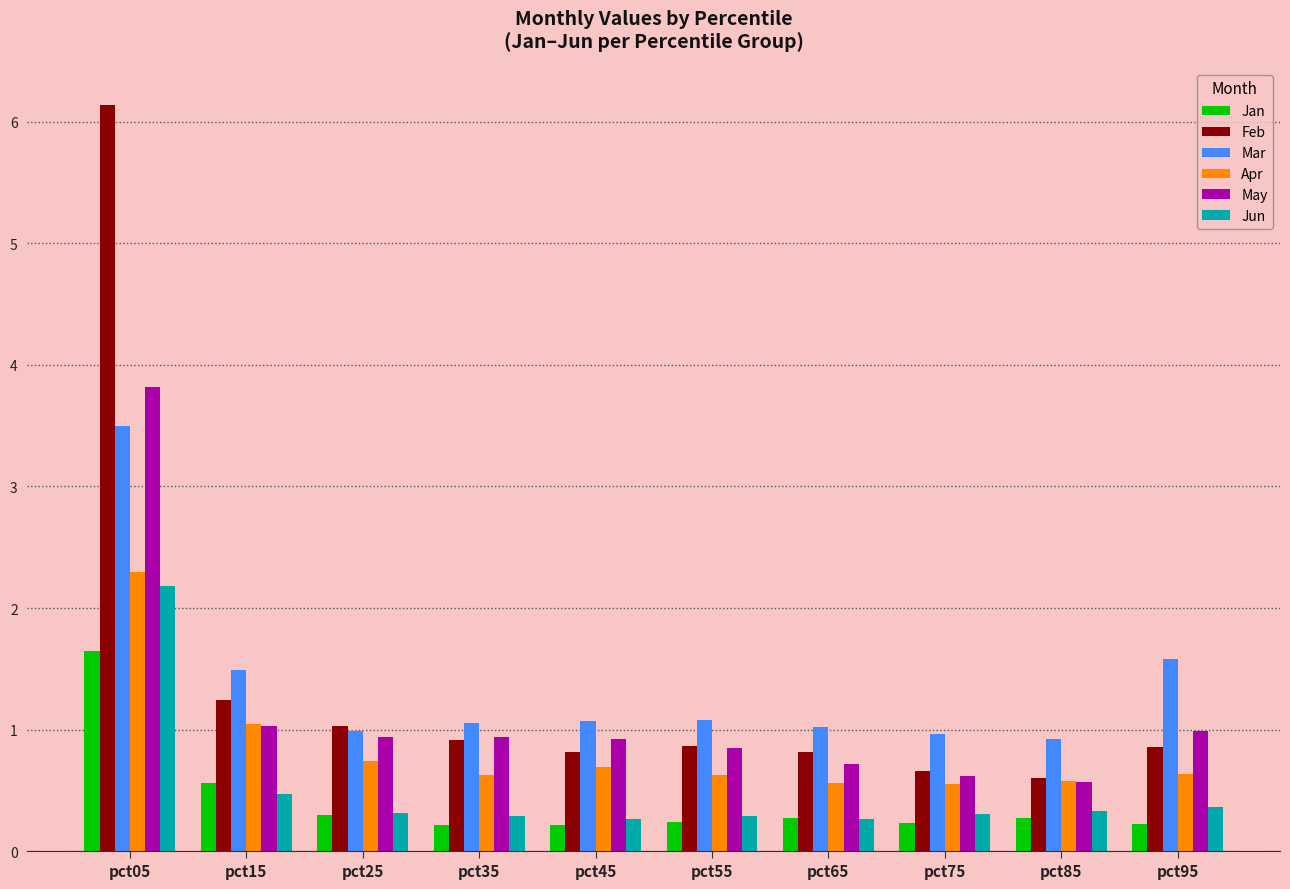

Reading right to left, extract all data points from this chart.

Jan: pct95=0.2	pct85=0.3	pct75=0.2	pct65=0.3	pct55=0.2	pct45=0.2	pct35=0.2	pct25=0.3	pct15=0.6	pct05=1.6
Feb: pct95=0.9	pct85=0.6	pct75=0.7	pct65=0.8	pct55=0.9	pct45=0.8	pct35=0.9	pct25=1.0	pct15=1.2	pct05=6.1
Mar: pct95=1.6	pct85=0.9	pct75=1.0	pct65=1.0	pct55=1.1	pct45=1.1	pct35=1.1	pct25=1.0	pct15=1.5	pct05=3.5
Apr: pct95=0.6	pct85=0.6	pct75=0.6	pct65=0.6	pct55=0.6	pct45=0.7	pct35=0.6	pct25=0.7	pct15=1.0	pct05=2.3
May: pct95=1.0	pct85=0.6	pct75=0.6	pct65=0.7	pct55=0.8	pct45=0.9	pct35=0.9	pct25=0.9	pct15=1.0	pct05=3.8
Jun: pct95=0.4	pct85=0.3	pct75=0.3	pct65=0.3	pct55=0.3	pct45=0.3	pct35=0.3	pct25=0.3	pct15=0.5	pct05=2.2